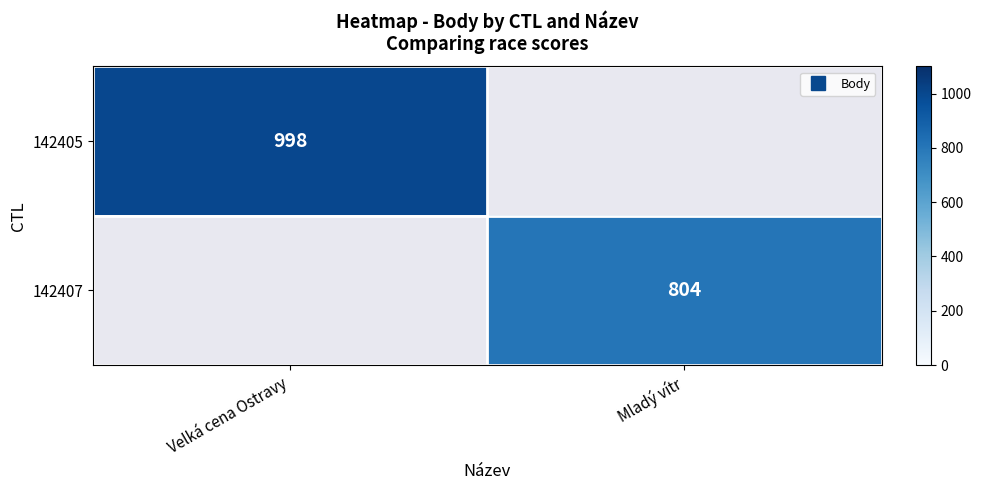

How many values in 142405 are above zero?

1